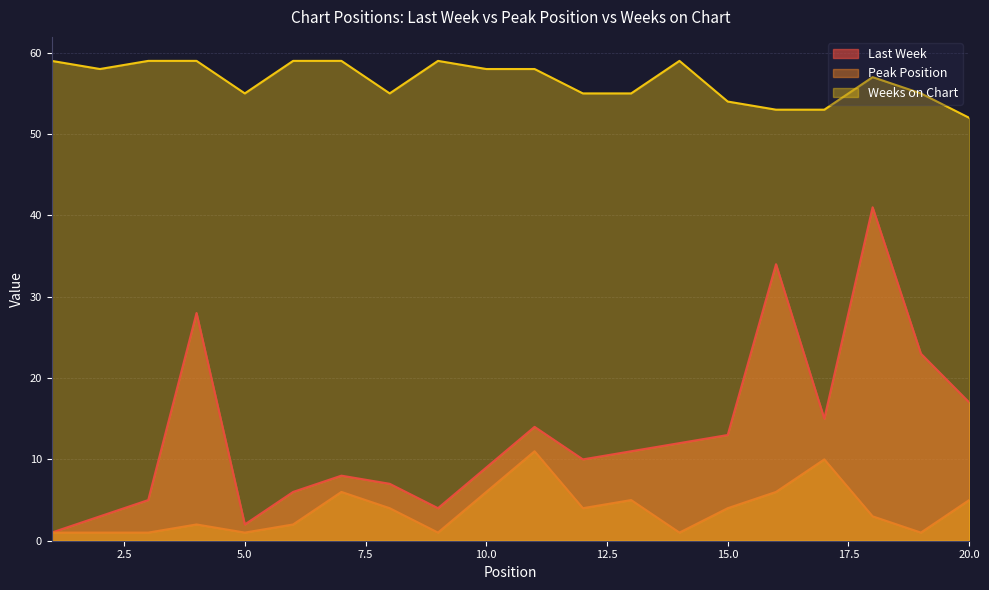

What value does the Weeks on Chart series have at 2?

58